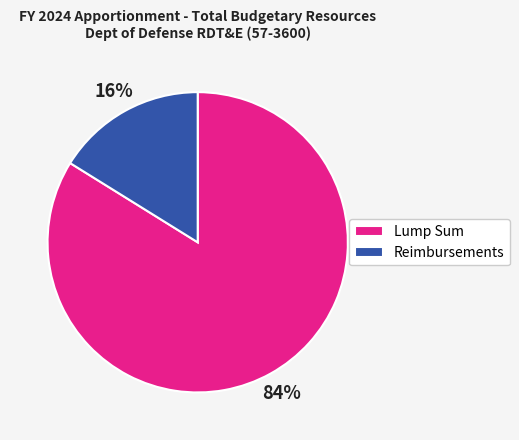

To the nearest percent, what portion does Lump Sum represent?

84%